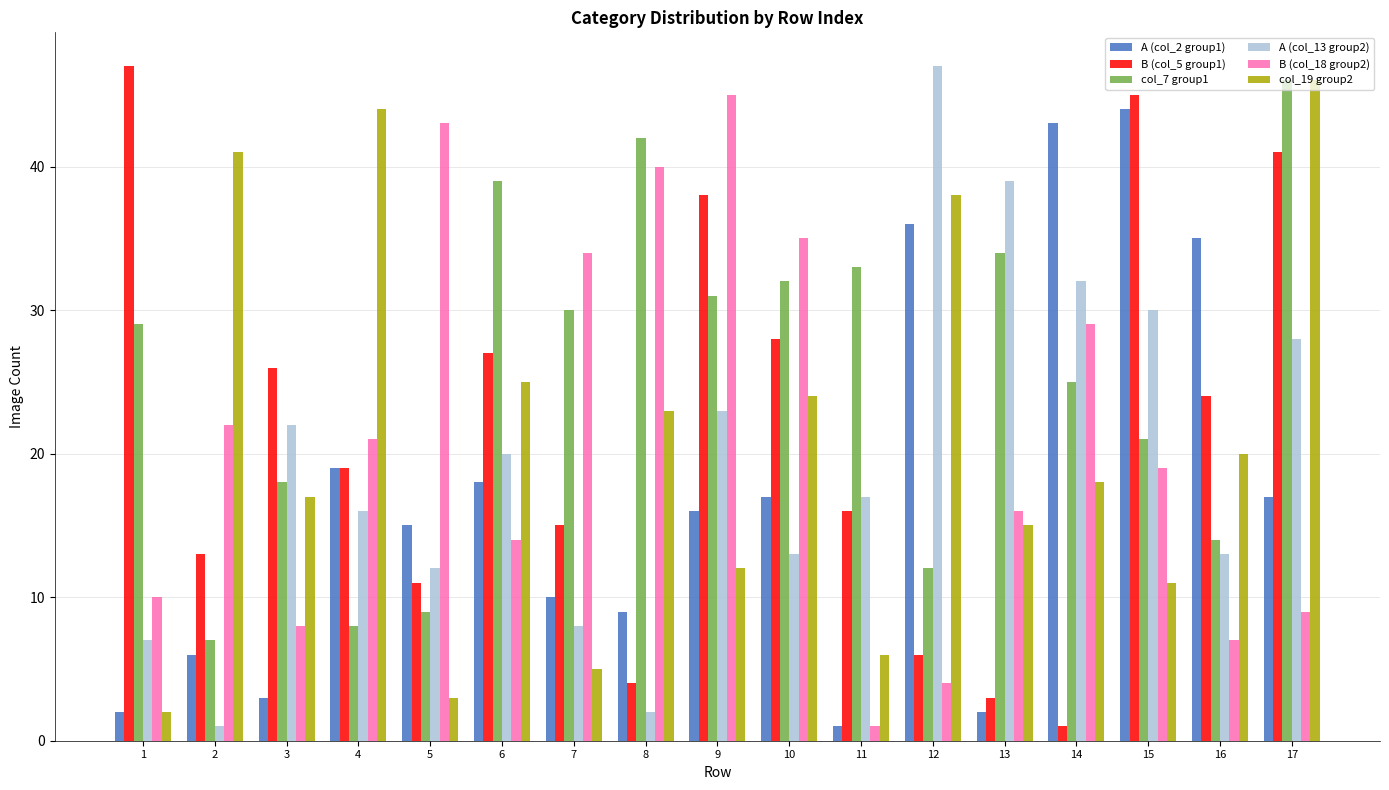

Rank the categories by B (col_18 group2) value from highest to lowest.

9, 5, 8, 10, 7, 14, 2, 4, 15, 13, 6, 1, 17, 3, 16, 12, 11